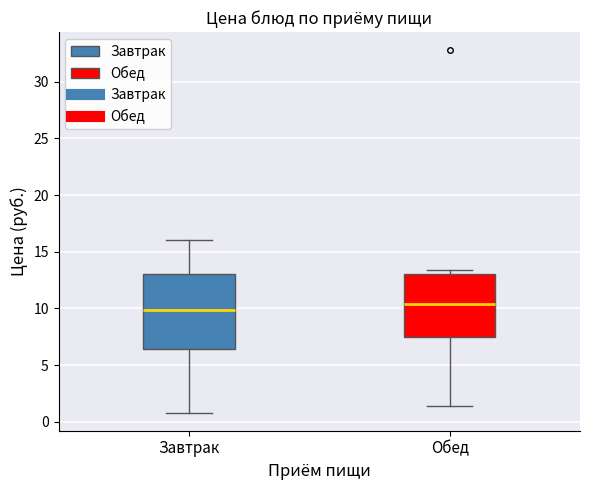

Reading left to right, read every box against the y-axis: the position of its median line, the range the box covers, and the ends of its whiskers. The values are not printed on the chart, so give them approximately, as read against the axis.

Завтрак: median 10.0, box 6.5 to 13.0, whiskers 1.0 to 16.0
Обед: median 10.5, box 7.5 to 13.0, whiskers 1.5 to 13.5